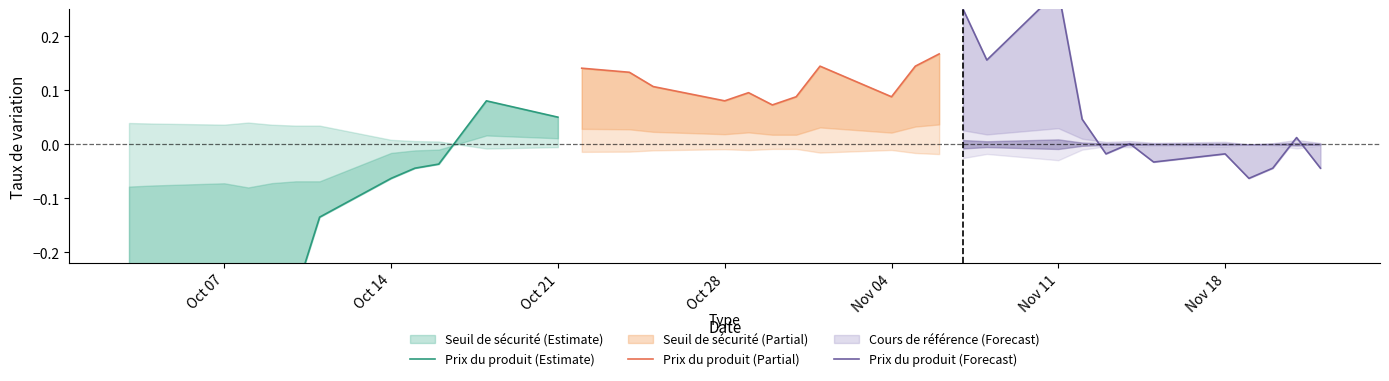

True or false: Prix du produit (Partial) and Prix du produit (Estimate) cross at least once.

False